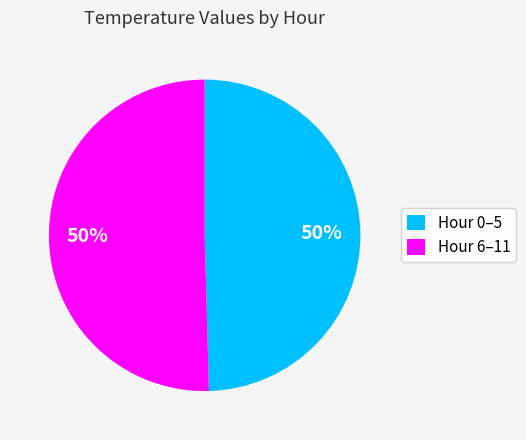

To the nearest percent, what portion does Hour 6–11 represent?

50%